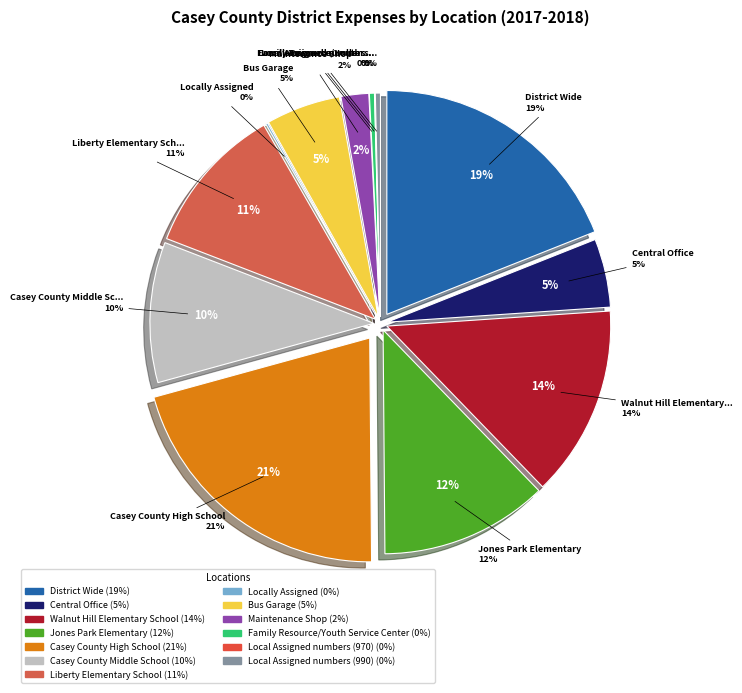

How many segments does this pie chart have?

13